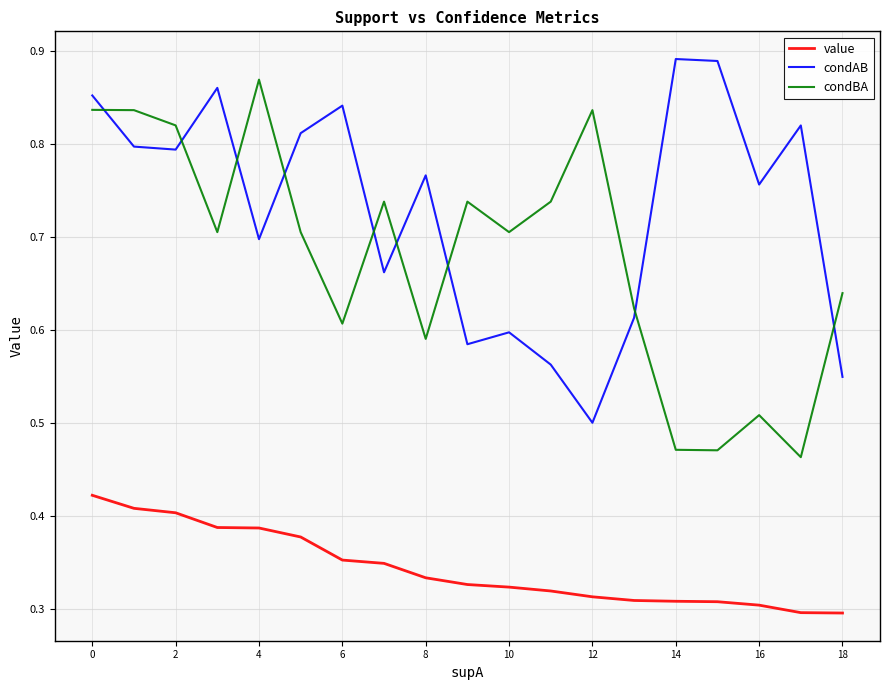

True or false: condAB and value cross at least once.

False